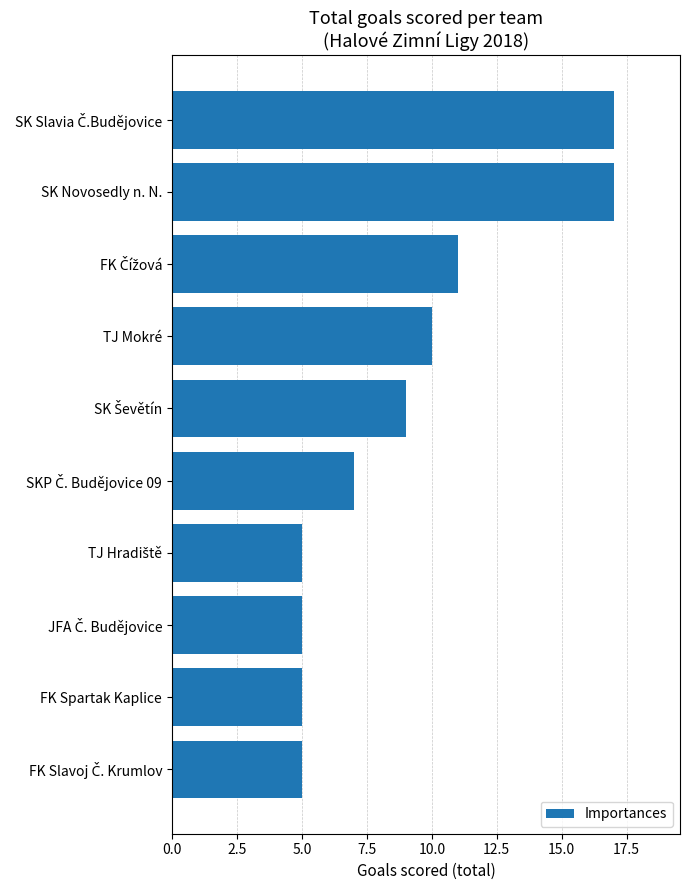

Are the bars grouped side by side (vs. stacked)?

No